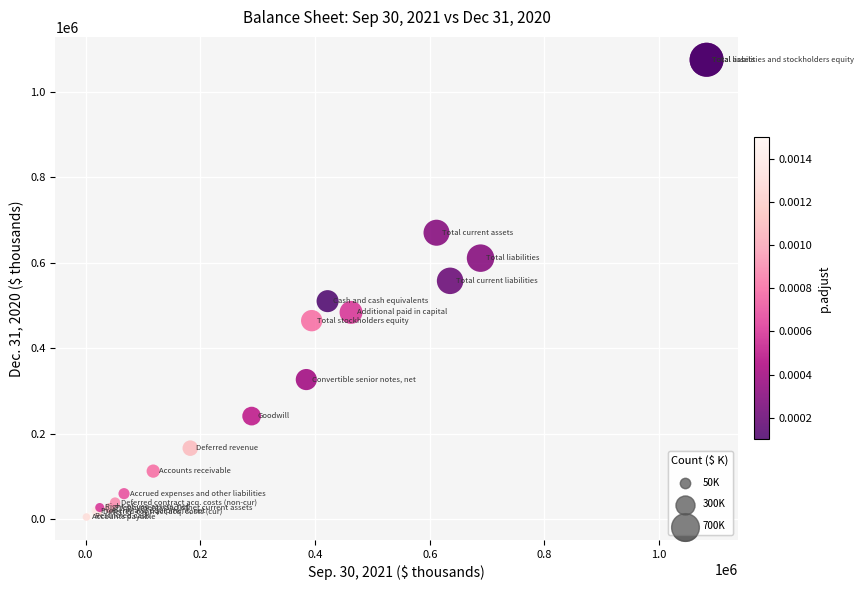

What Y value in the scatter plot is closest to 540176?

557858